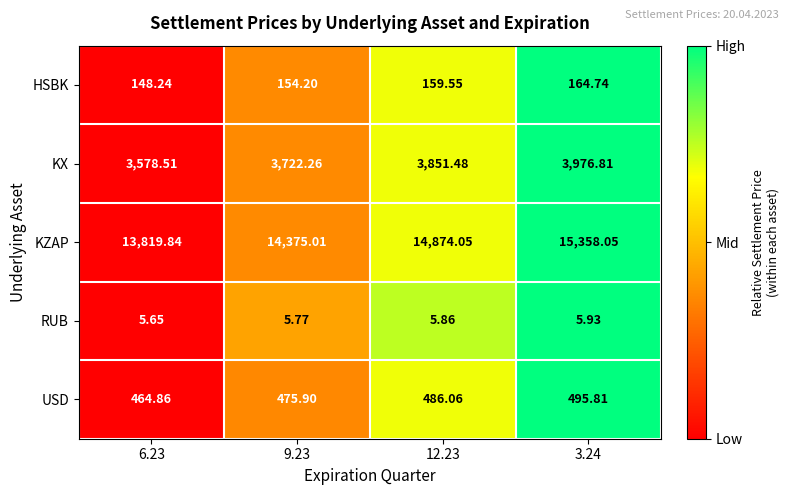

At 12.23, list the series in order from smallest to largest.

RUB, HSBK, USD, KX, KZAP